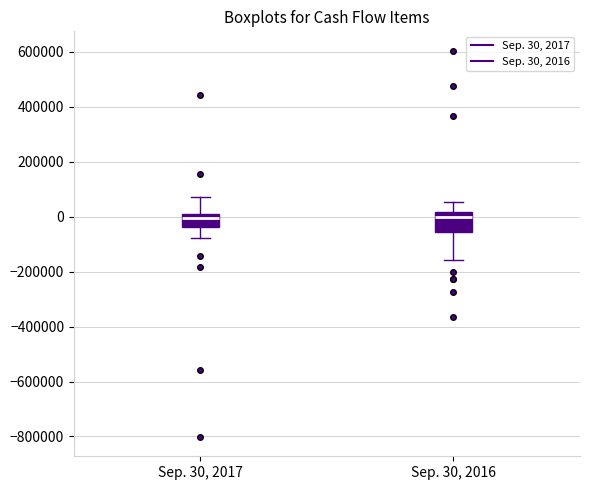

Where does the upper whisker of the box for Sep. 30, 2017 end on the y-axis? The values are not printed on the chart, so give them approximately, as read against the axis.

80000